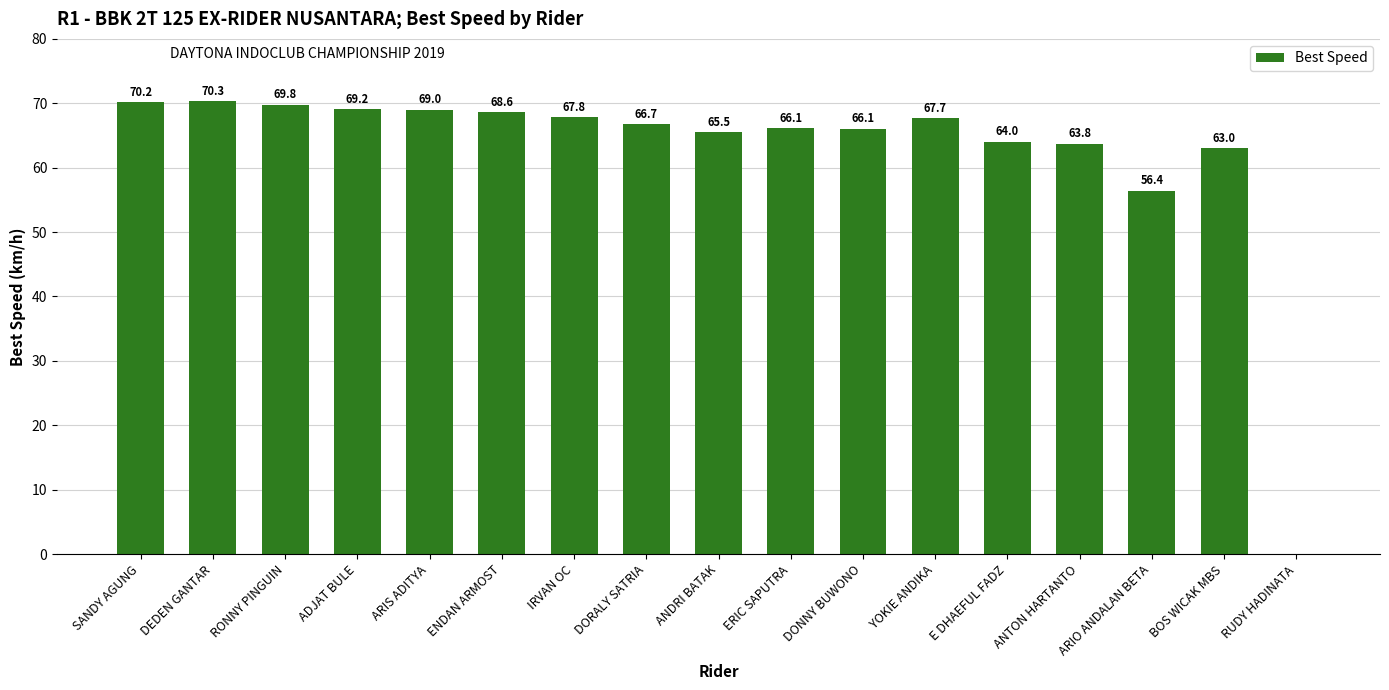

Reading left to right, transcribe all the data shown in this chart.

70.2	70.3	69.8	69.2	69.0	68.6	67.8	66.7	65.5	66.1	66.1	67.7	64.0	63.8	56.4	63.0	0.0